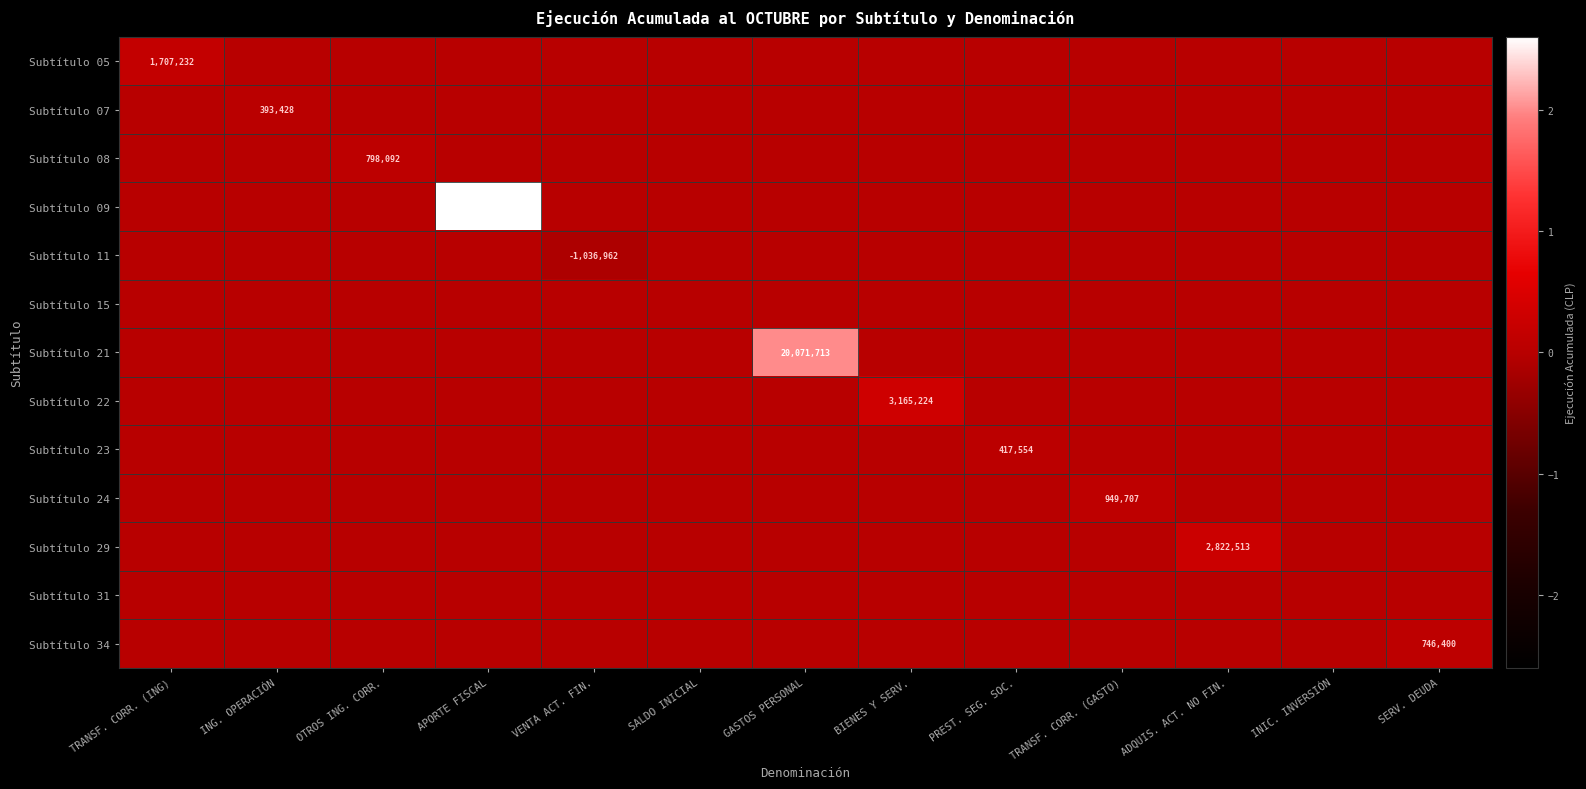

What is the spread (max minus min) of values at OTROS ING. CORR.?

798092